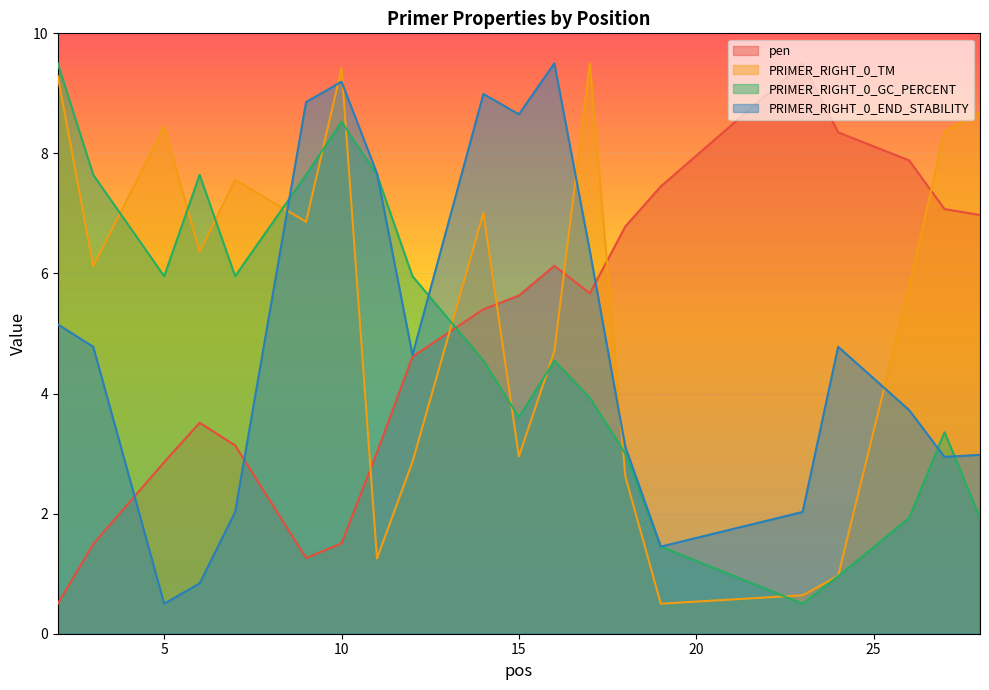

What is the minimum value for PRIMER_RIGHT_0_END_STABILITY?

0.5